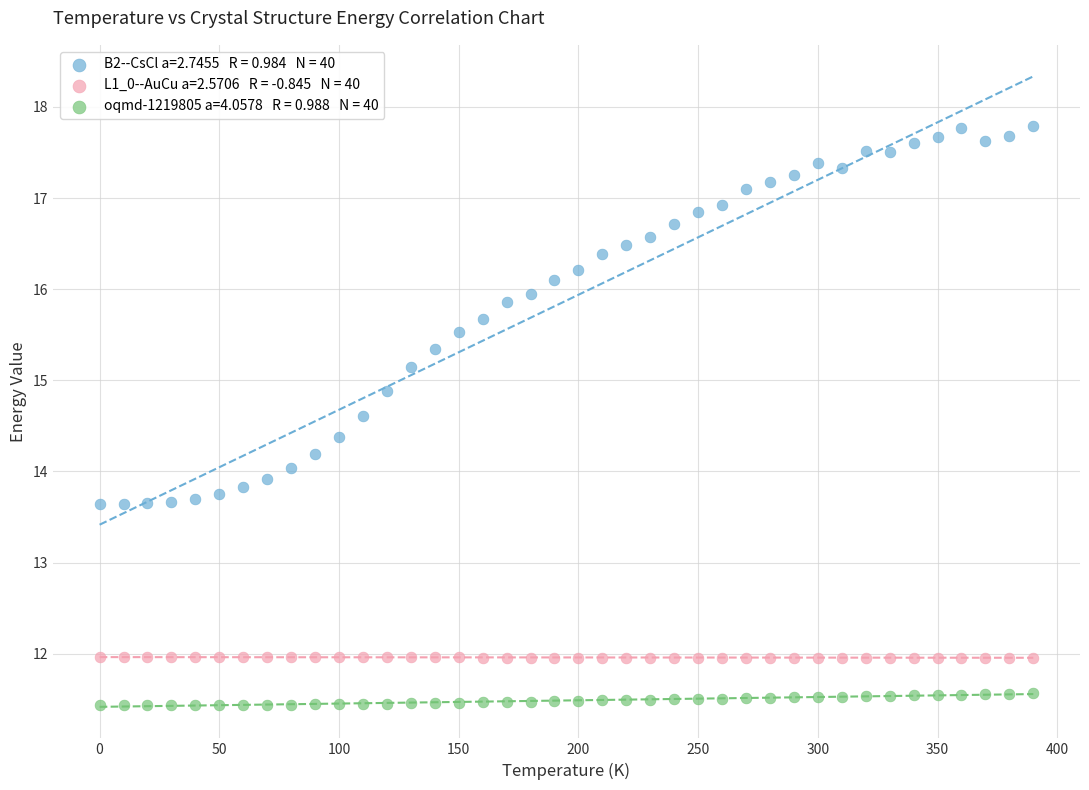

Across all data points, what is the range of X values (max minus min)?

390.0